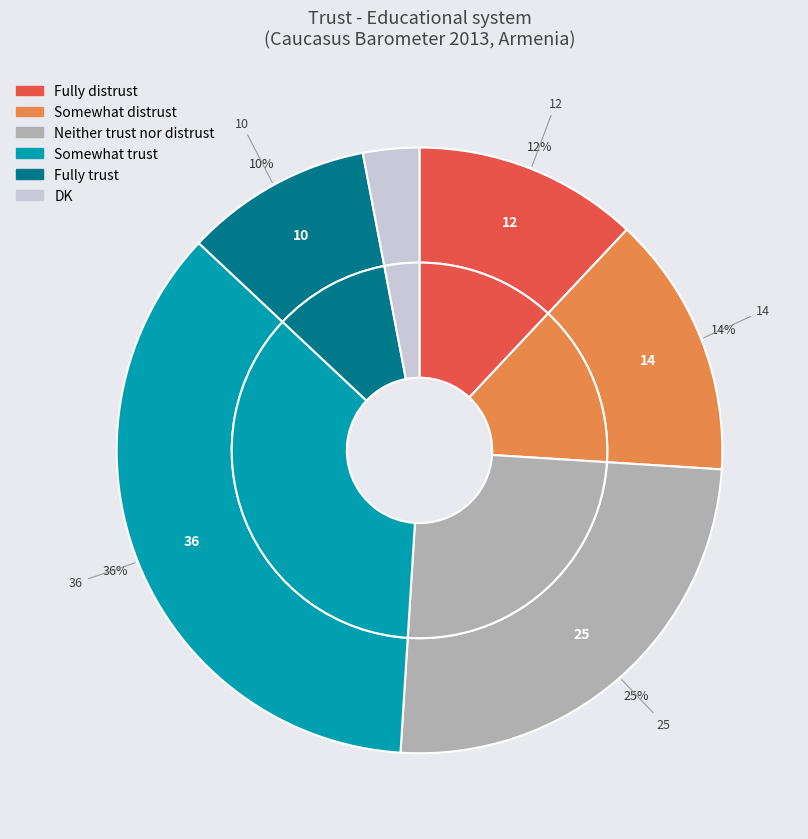

Does any single category account for the majority?

No